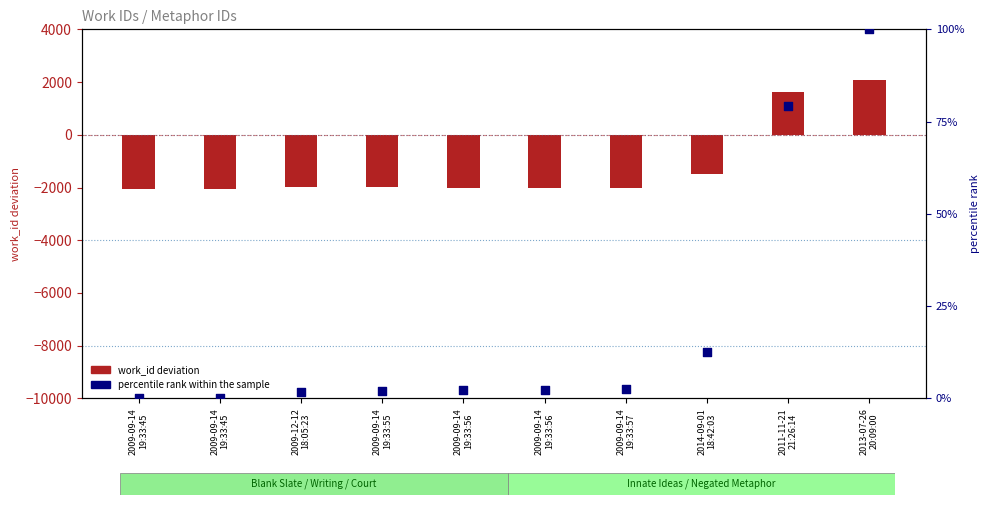

Which series reaches the maximum Y coordinate?

work_id deviation